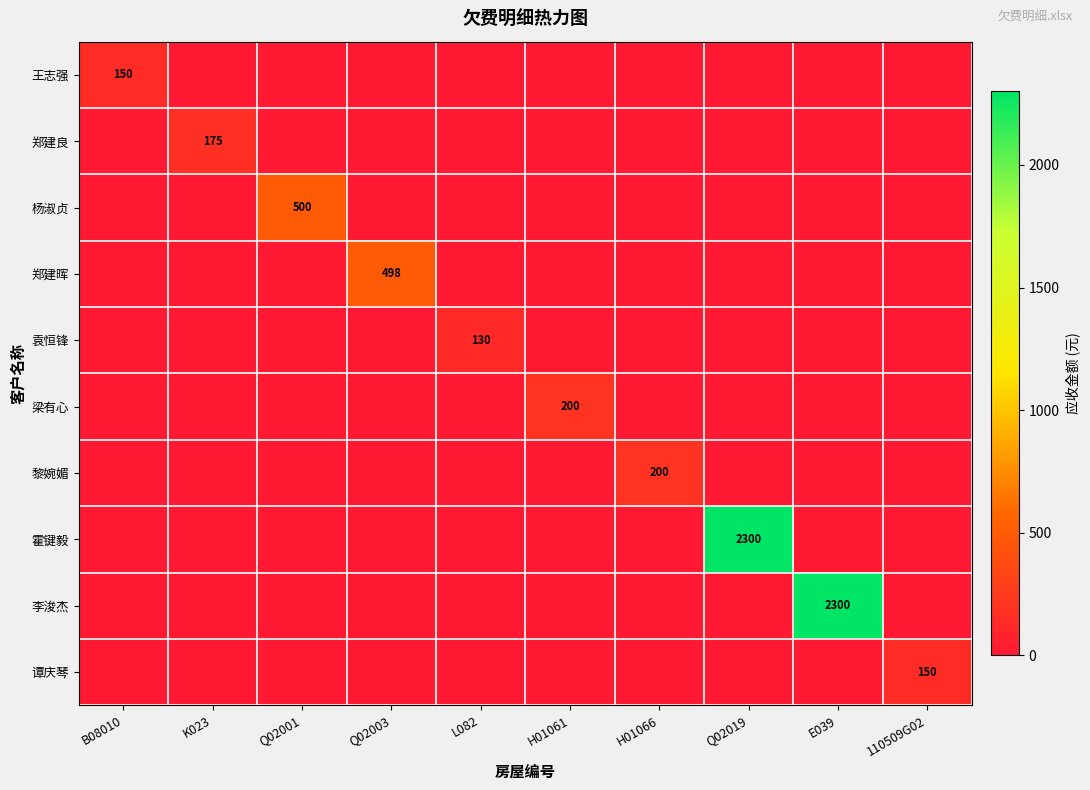

What is the highest value of the 谭庆琴 series?

150.0